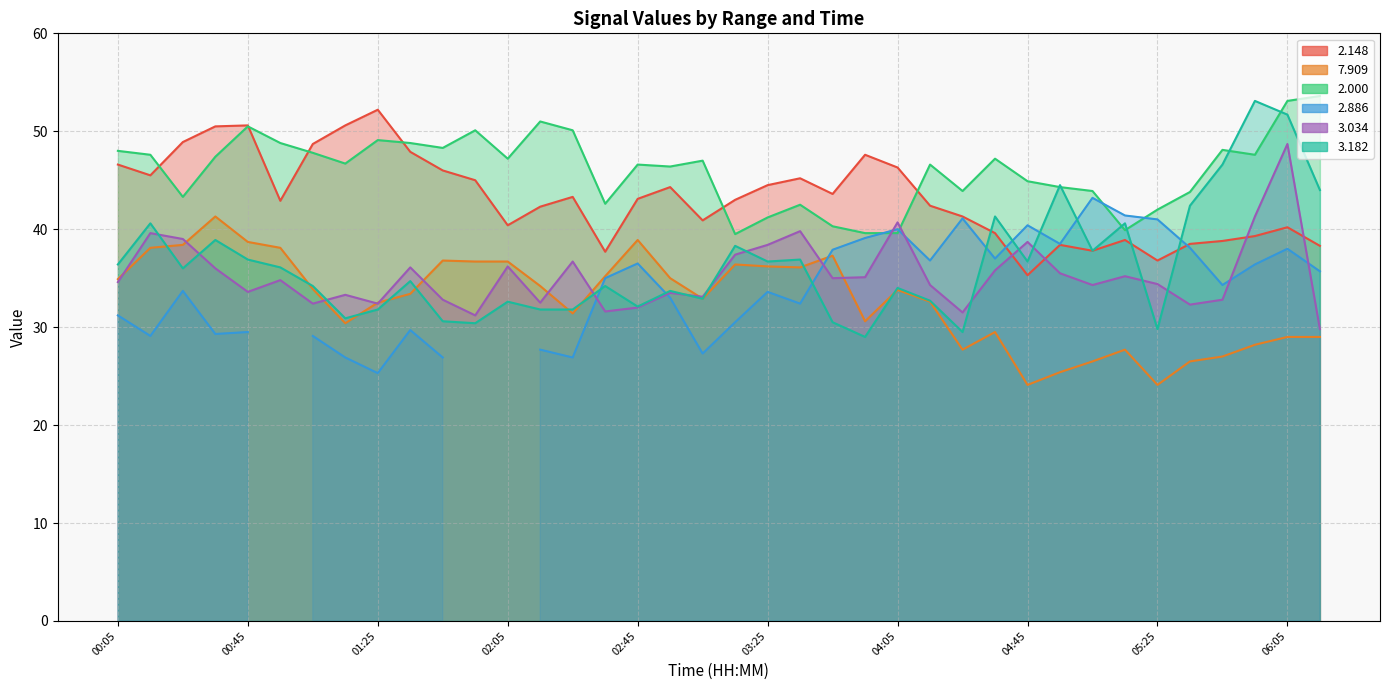

The value of 3.034 at 04:15 is 34.3. True or false?

True